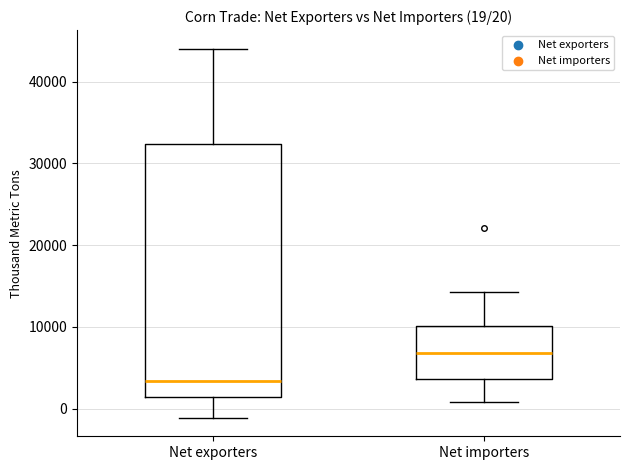

Which box has the highest median line?

Net importers